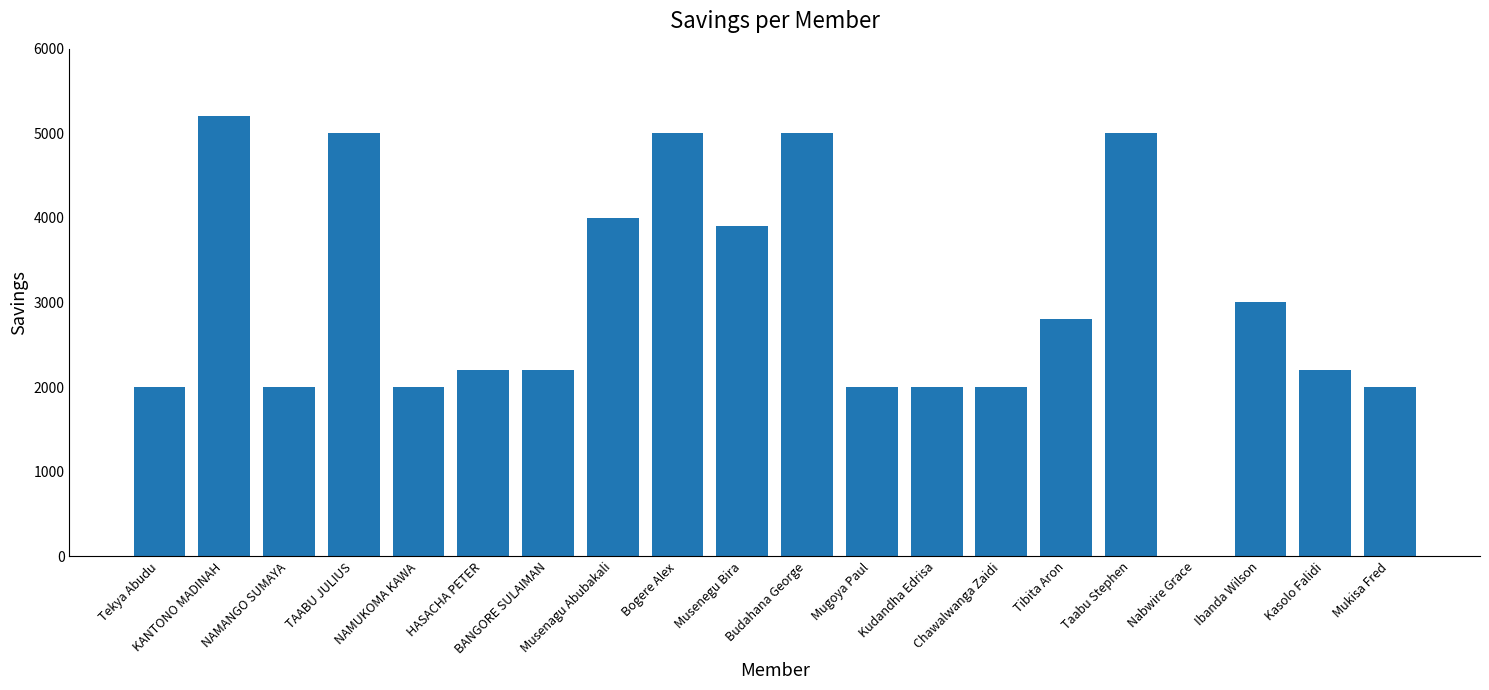

Are the bars horizontal?

No